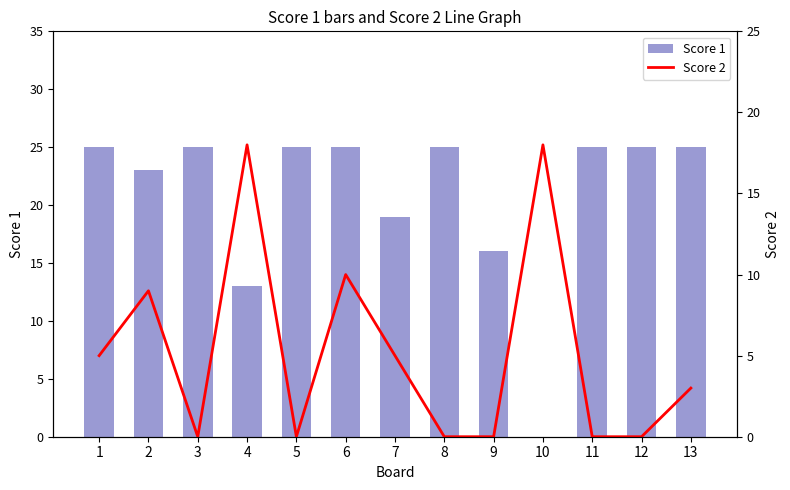

Where is Score 2 nearest to the value 9?

2